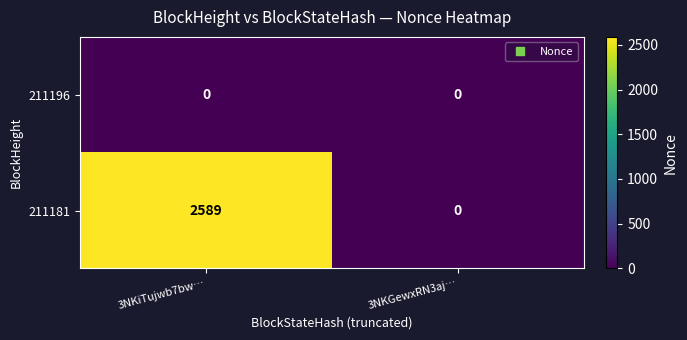

How many data points does each series have?

2